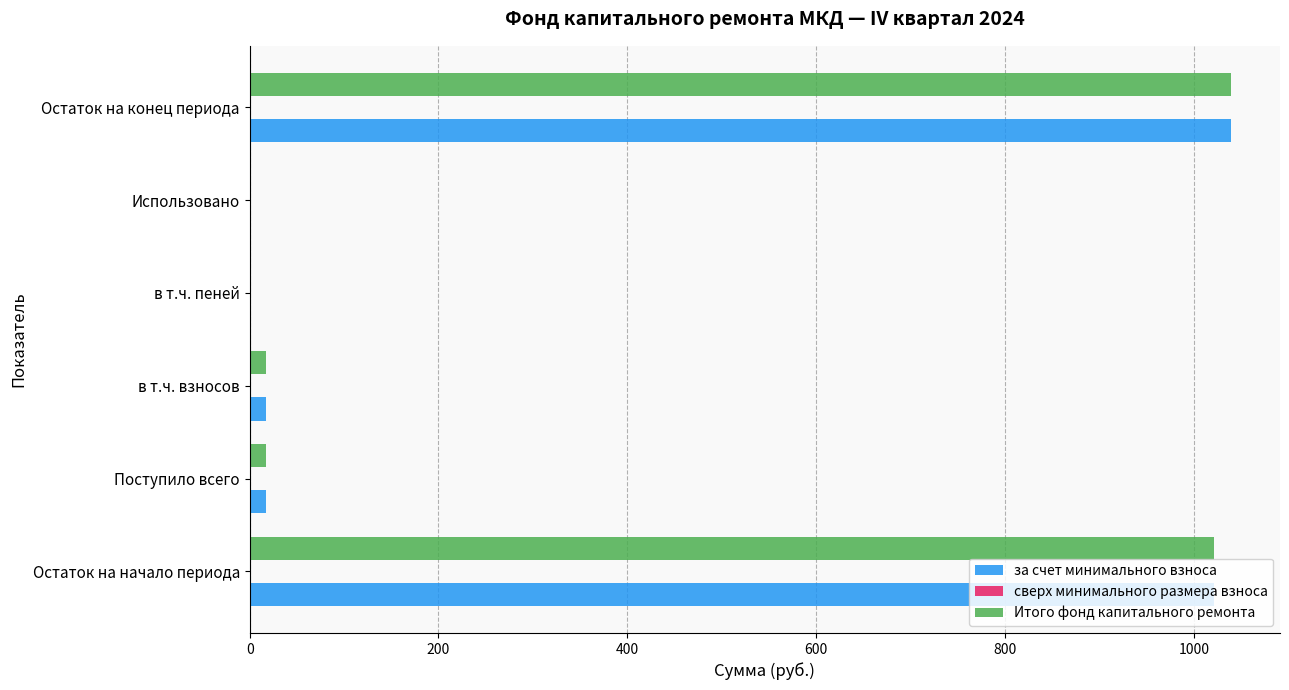

What is the maximum value shown in the chart?

1039.3